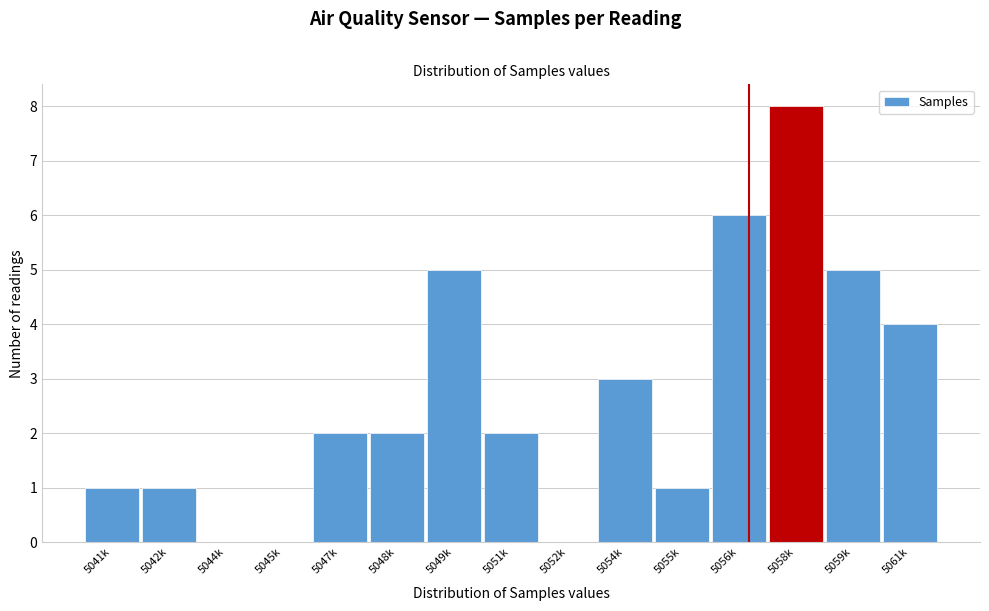

Reading left to right, transcribe all the data shown in this chart.

5041k=1	5042k=1	5044k=0	5045k=0	5047k=2	5048k=2	5049k=5	5051k=2	5052k=0	5054k=3	5055k=1	5056k=6	5058k=8	5059k=5	5061k=4